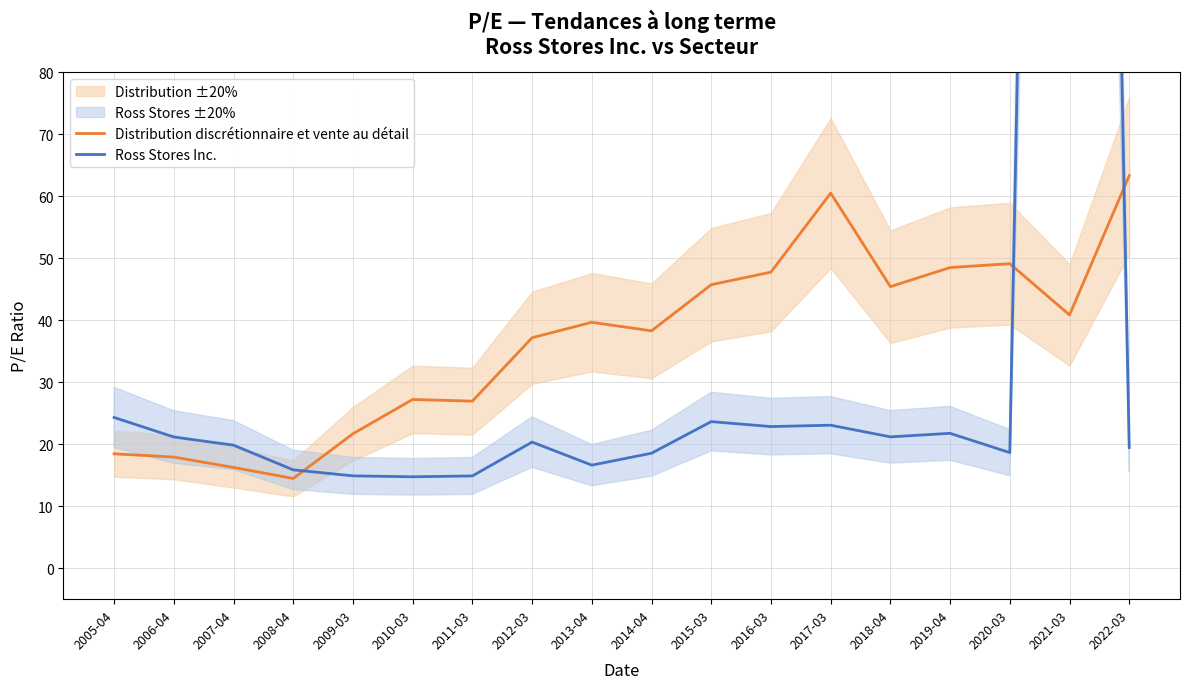

Which category has the lowest value across all series?

2008-04